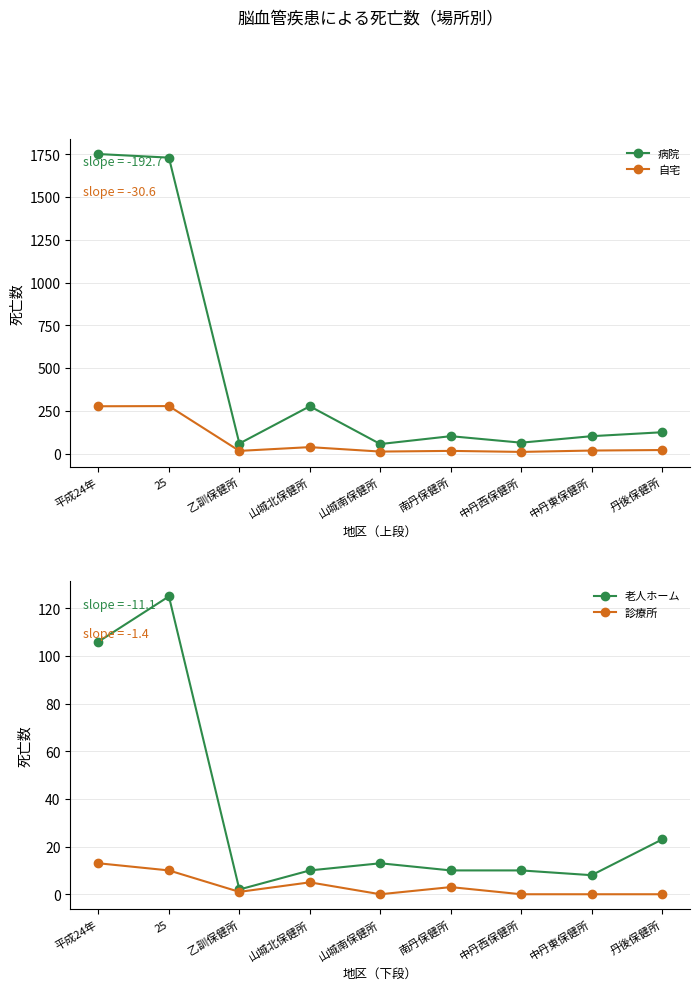

What is the difference between the second highest and second lowest values in the 老人ホーム series?

98